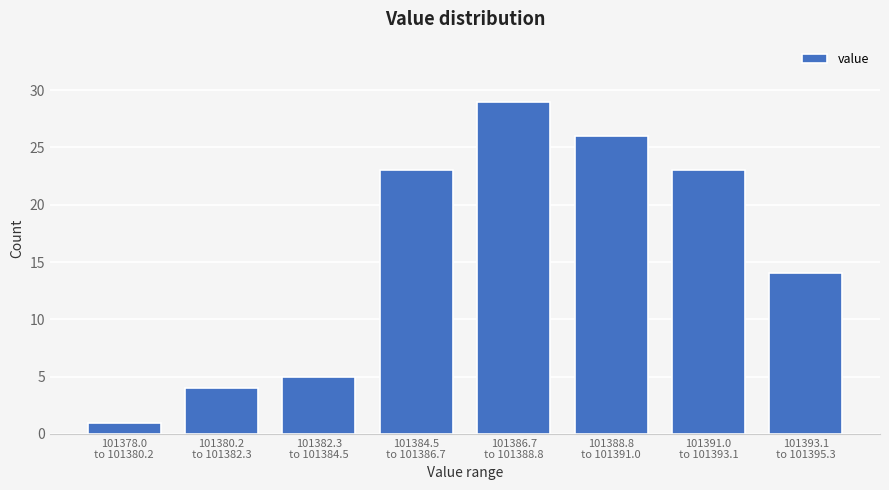

Reading left to right, transcribe all the data shown in this chart.

1	4	5	23	29	26	23	14